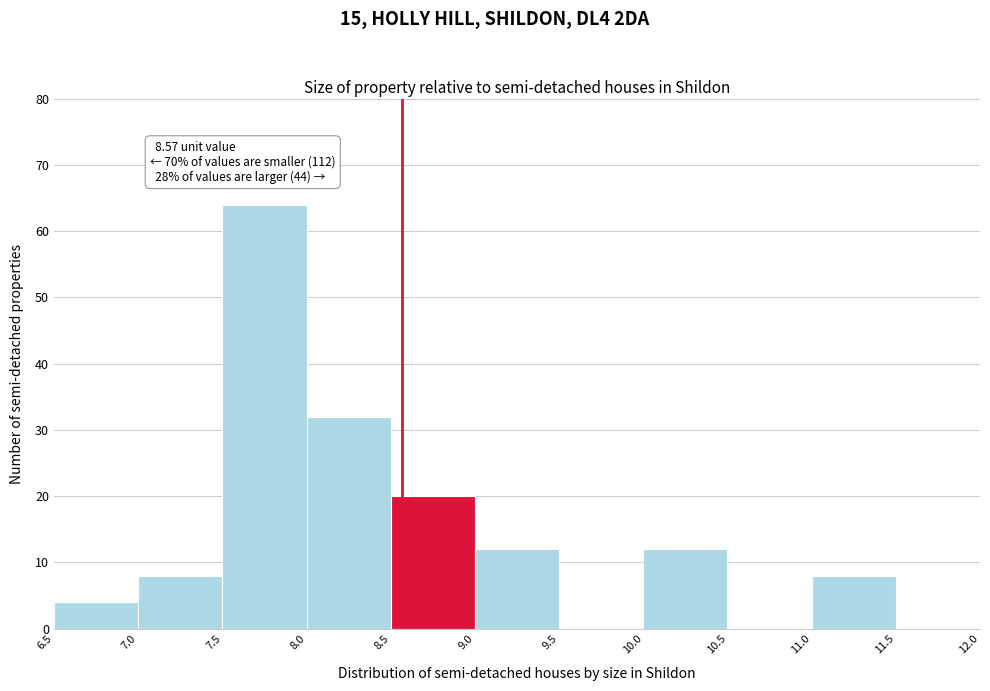

Which range on the x-axis has the tallest bar?

7.5 to 8.0